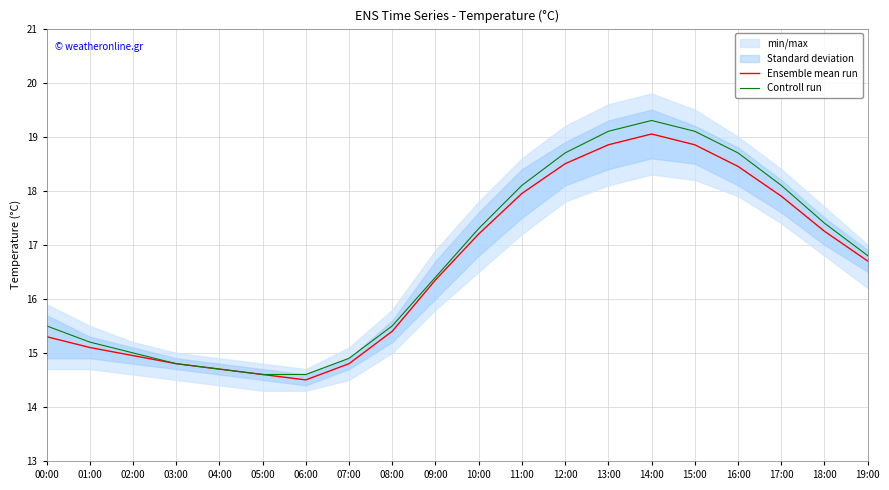

How many categories are shown in the chart?

20